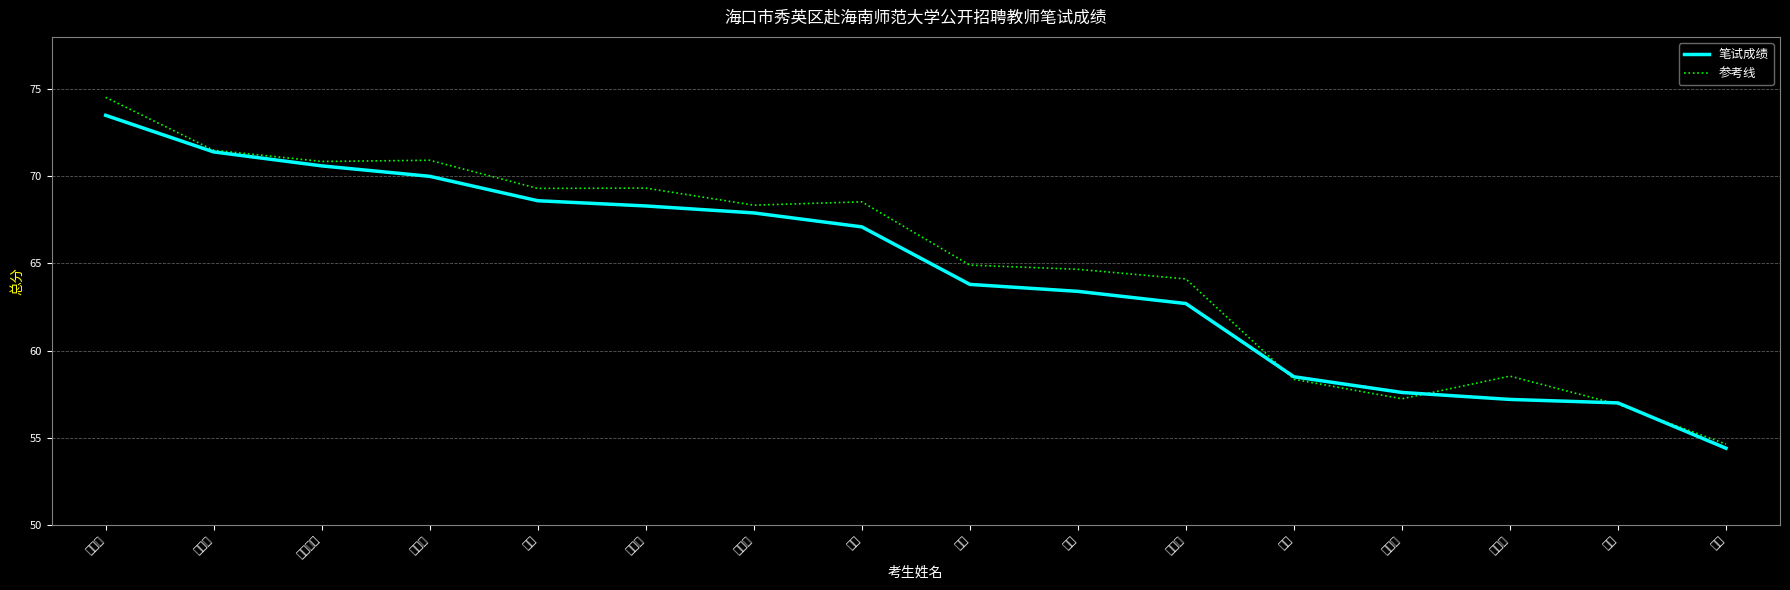

Which series has the largest range (max minus min)?

参考线